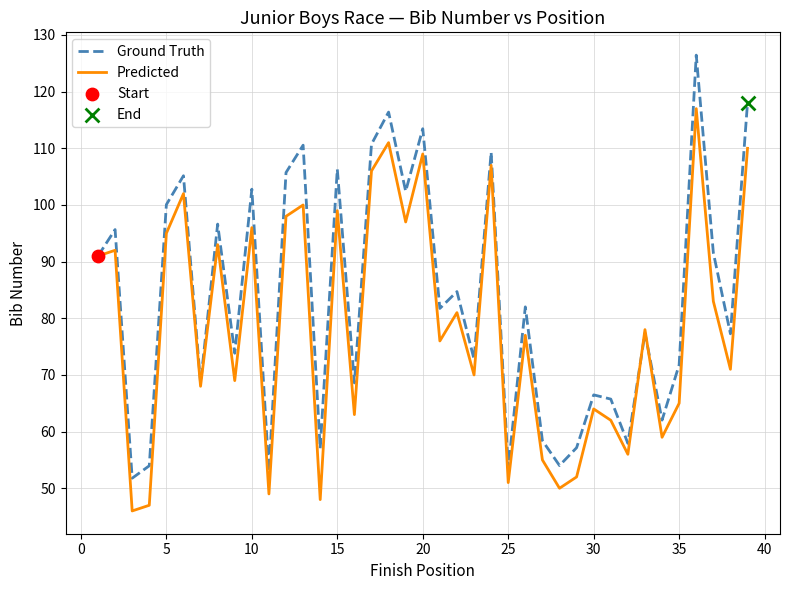

Which series has the widest spread of values?

Ground Truth